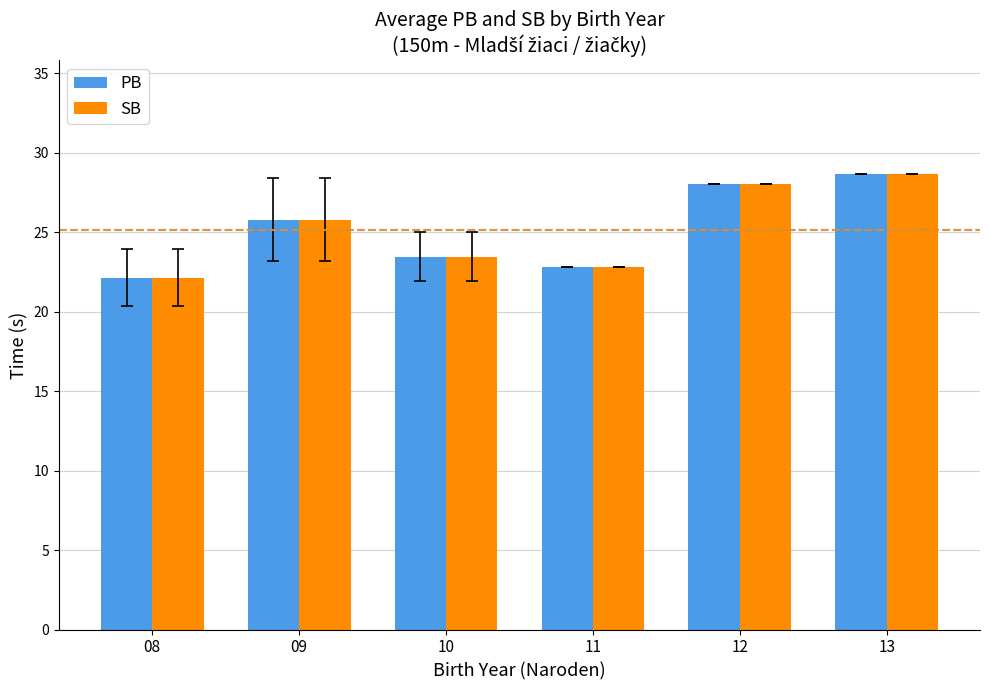

Does the chart contain stacked bars?

No